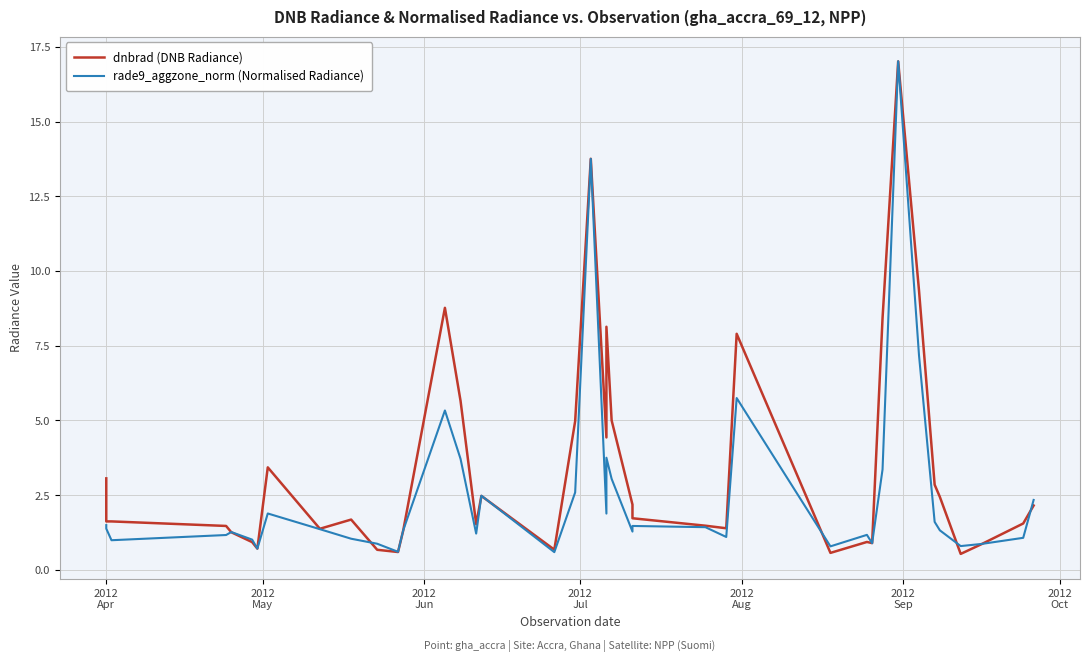

Which series has the largest total across all categories?

dnbrad (DNB Radiance)